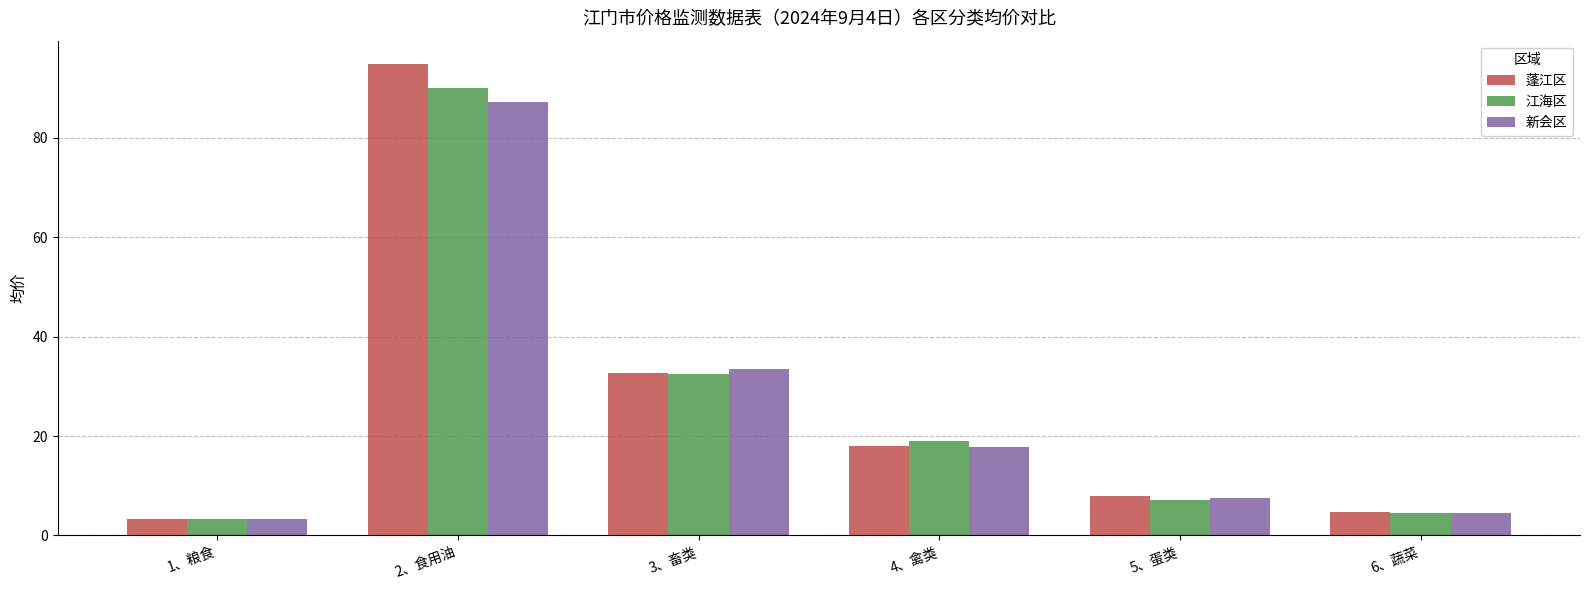

What position from the left is 2、食用油?

2